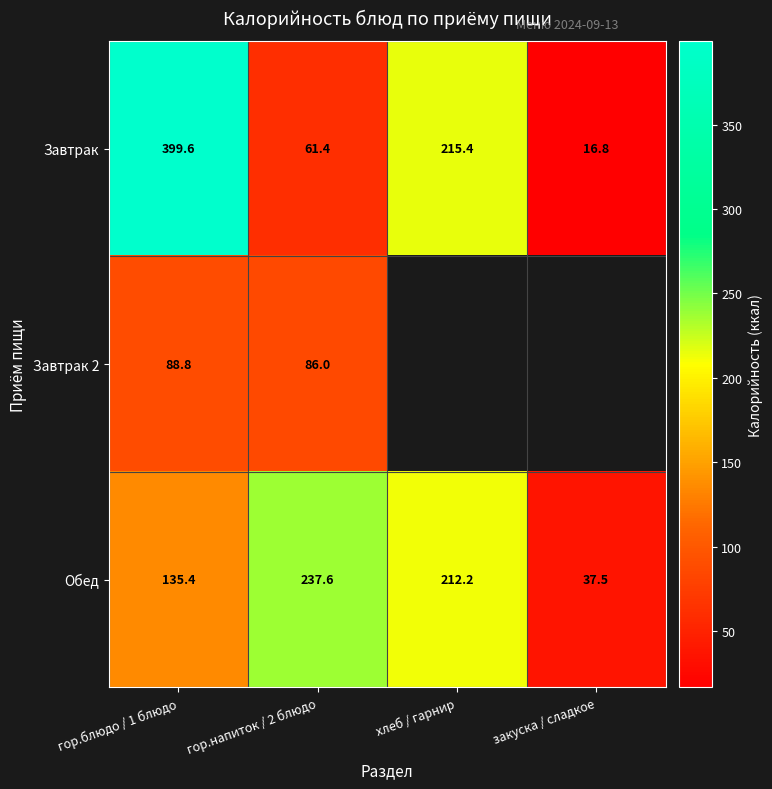

What value does the Обед series have at гор.блюдо / 1 блюдо?

135.4